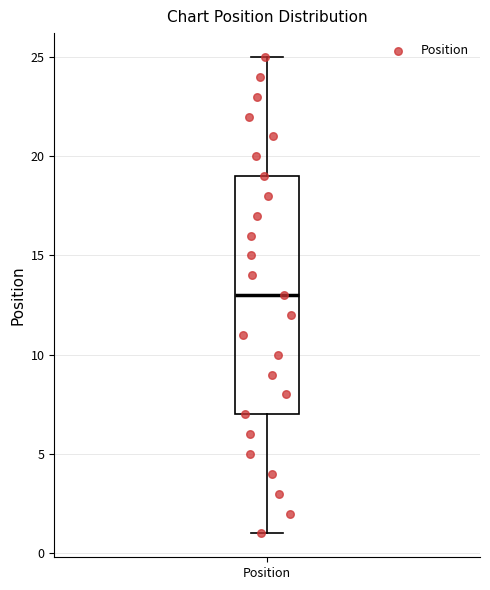

Transcribe this box plot: give where the median line is, the range the box spans, and where the two whiskers end, as read against the y-axis. The values are not printed on the chart, so give them approximately, as read against the axis.

median 13, box 7 to 19, whiskers 1 to 25